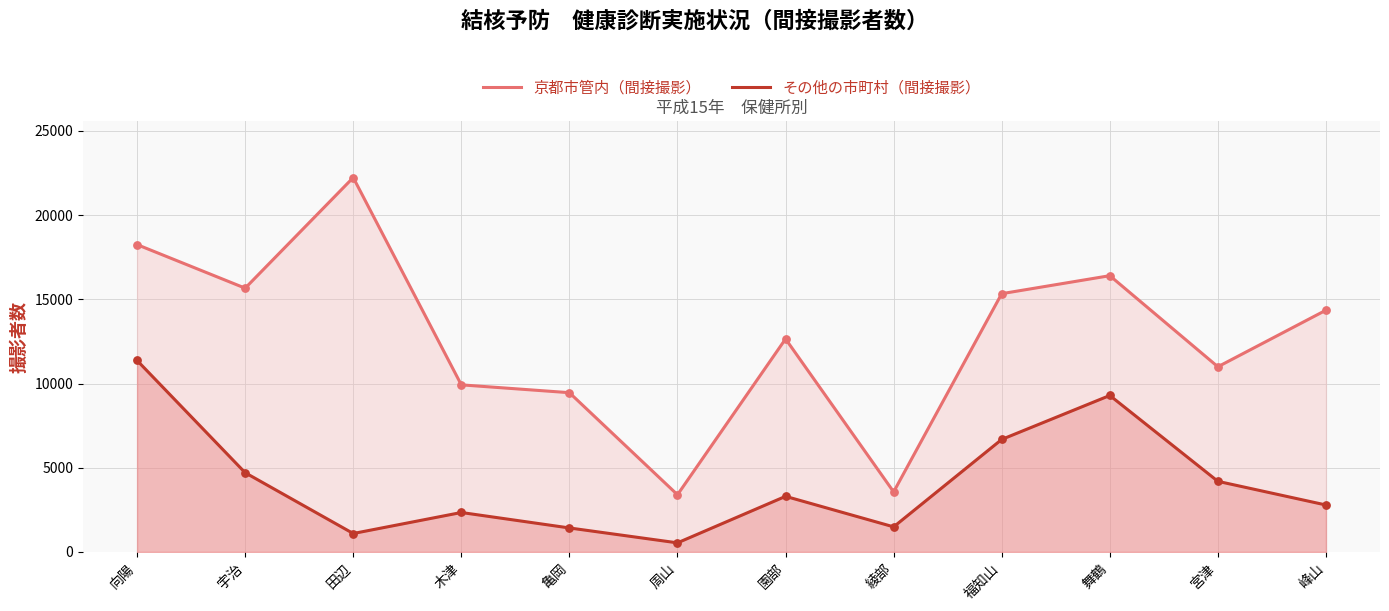

Which series contains the lowest Y value?

その他の市町村（間接撮影）